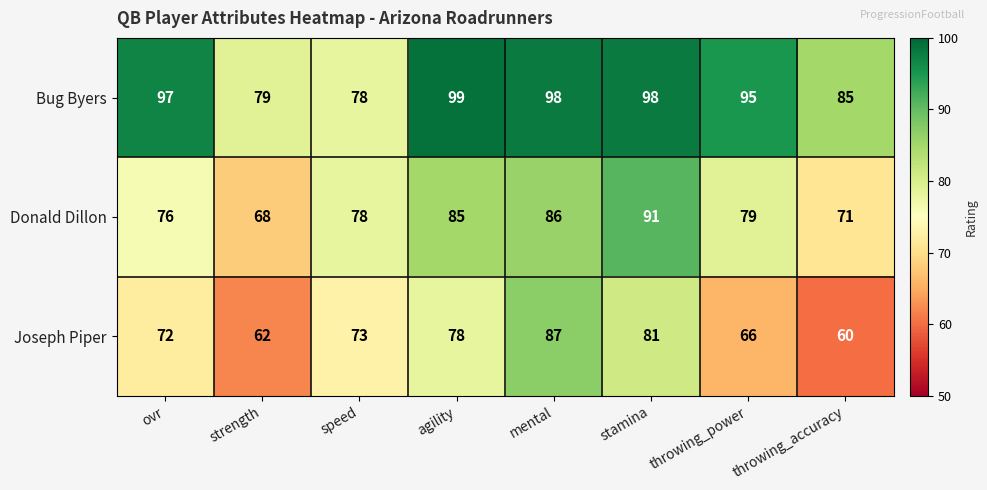

The value of Joseph Piper at stamina is 81. True or false?

True